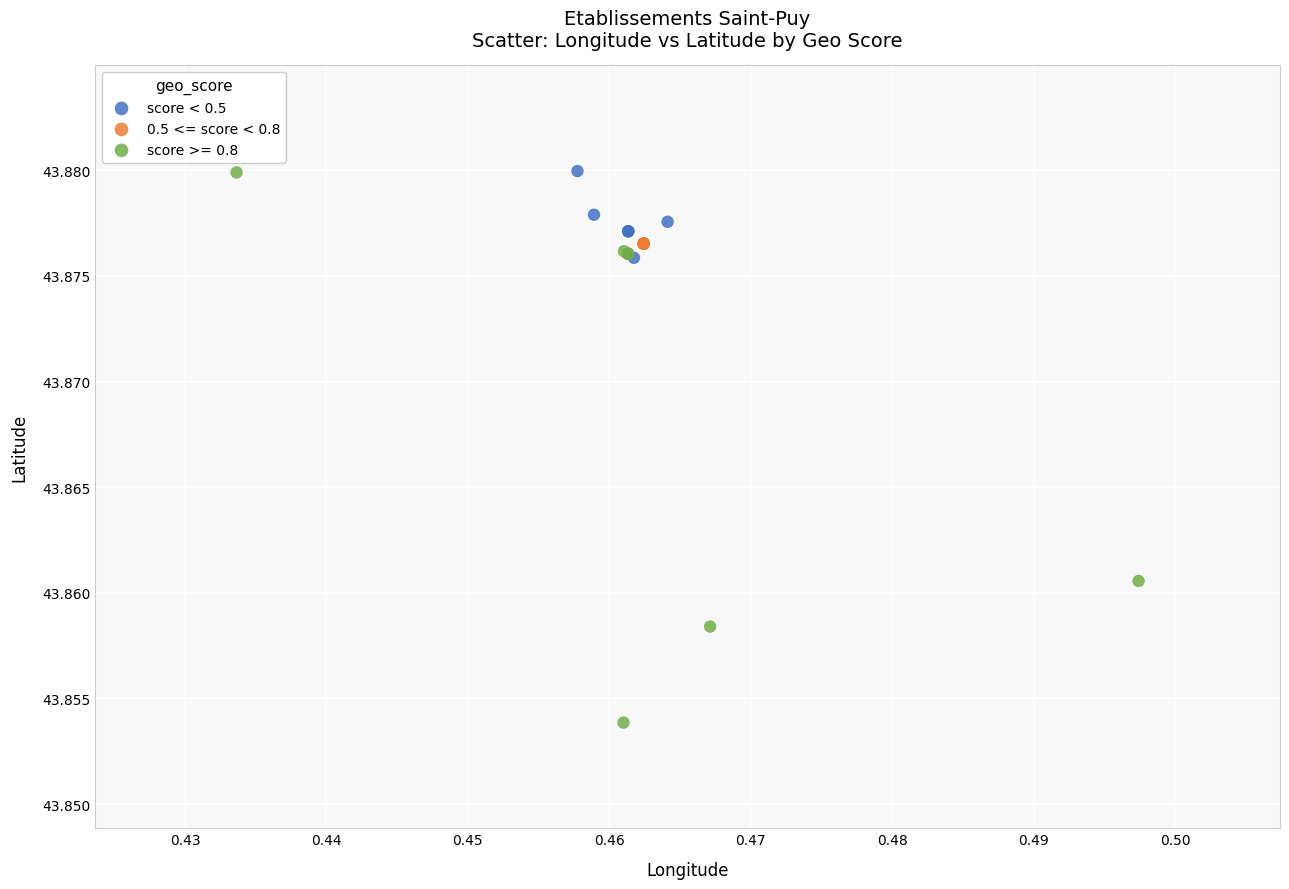

Which series contains the lowest Y value?

score >= 0.8